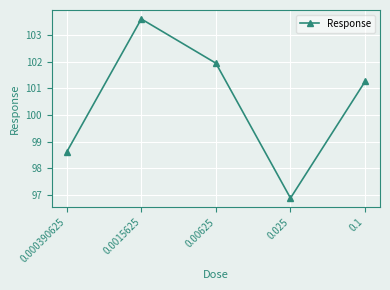

What is the sum of all values?

502.3